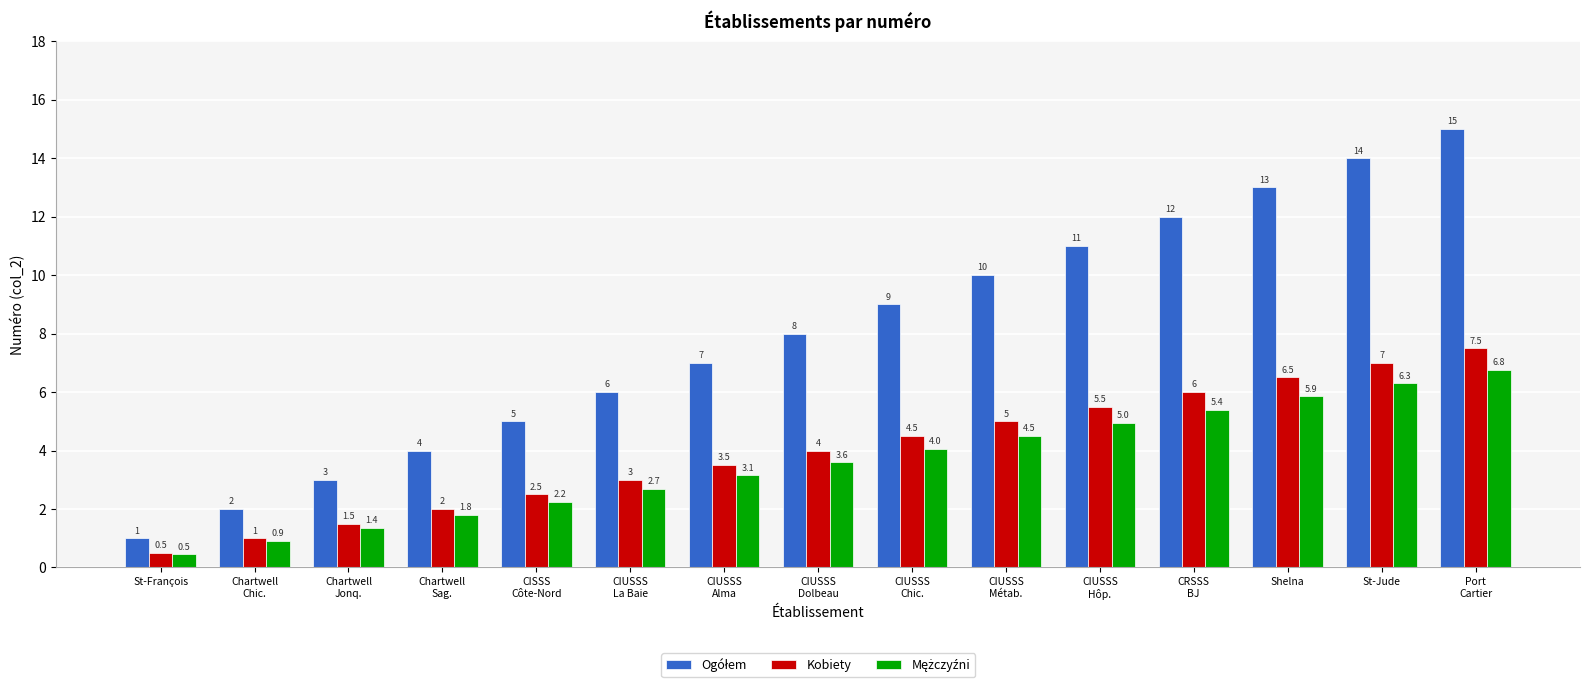

What is the difference between the second highest and second lowest values in the Kobiety series?

6.0